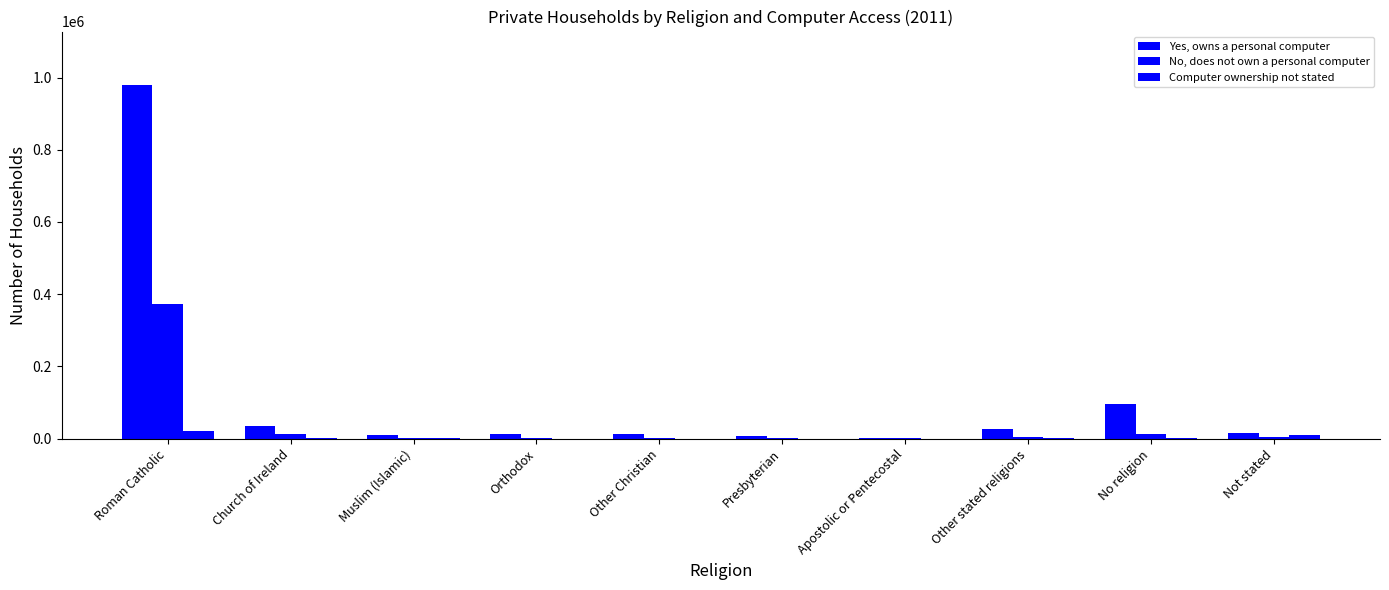

How many data points does each series have?

10